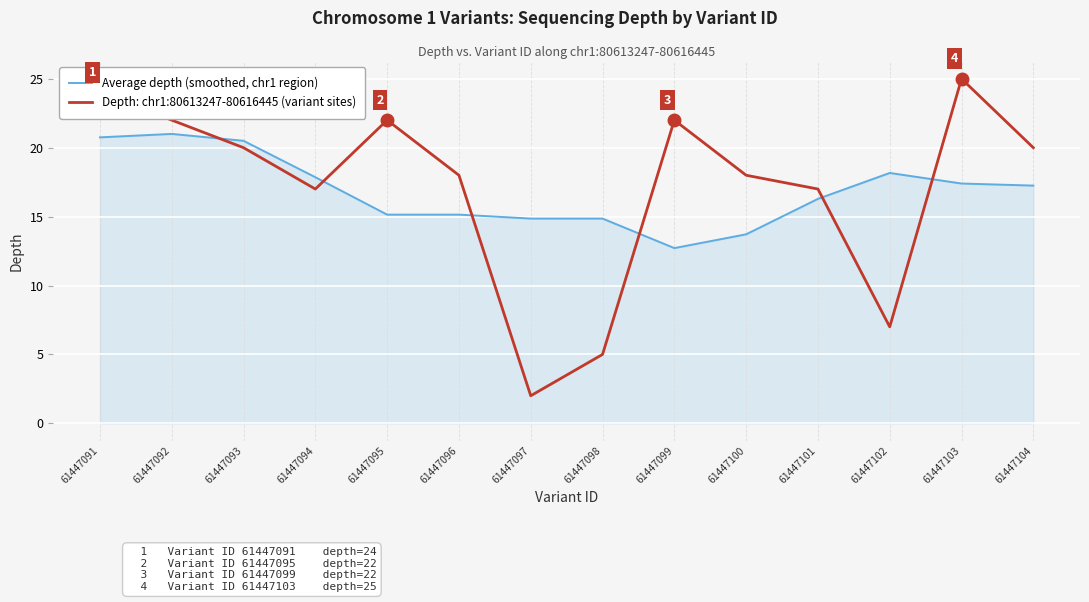

Read the Depth: chr1:80613247-80616445 (variant sites) value at 61447097.

2.0